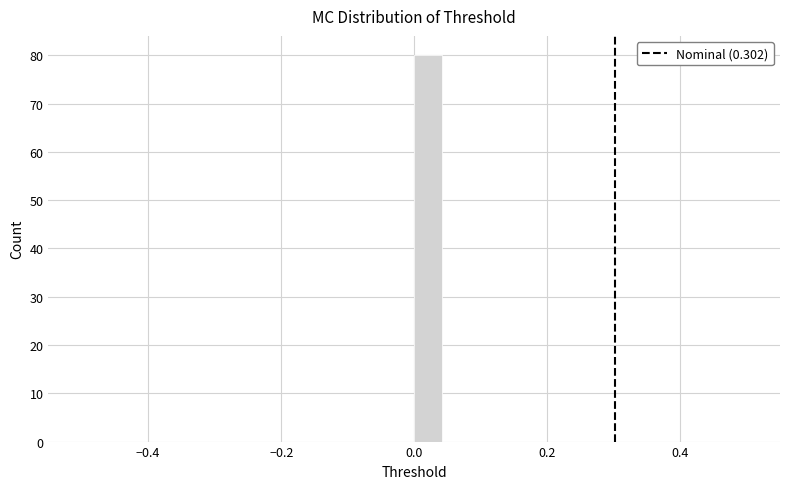

Read against the x-axis, roughly where is the centre of the tallest bar?

0.02